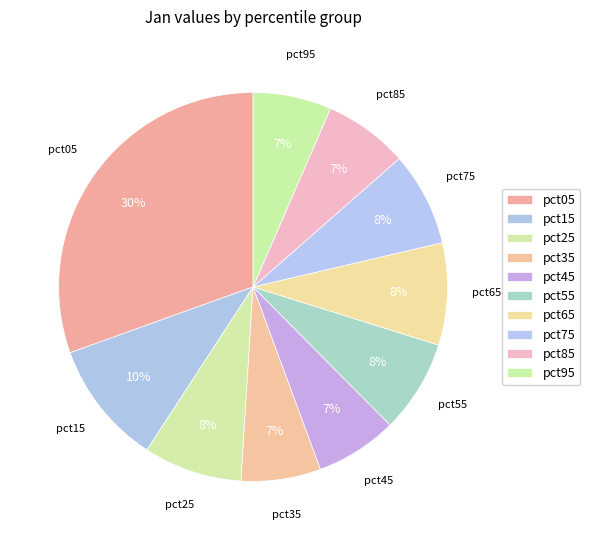

To the nearest percent, what portion does pct45 represent?

7%